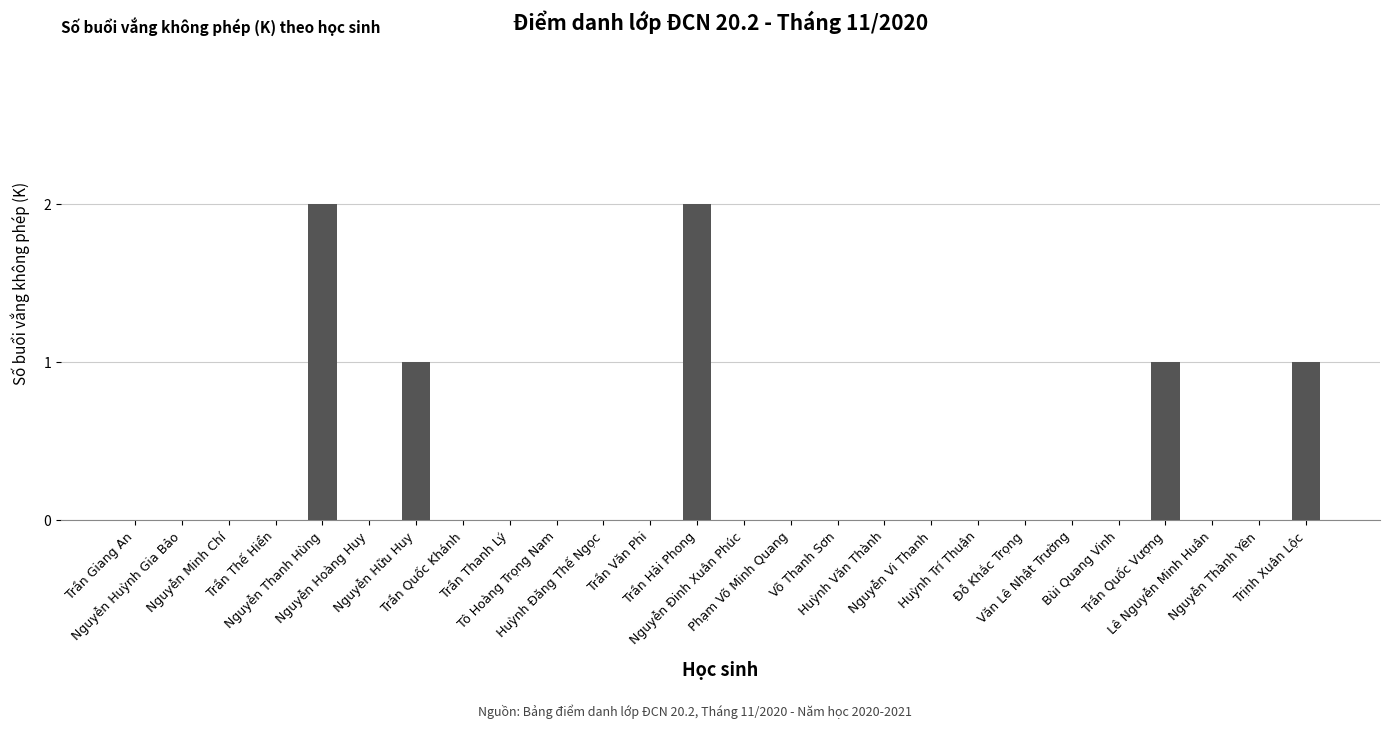

The value at Trần Giang An is 0. True or false?

True